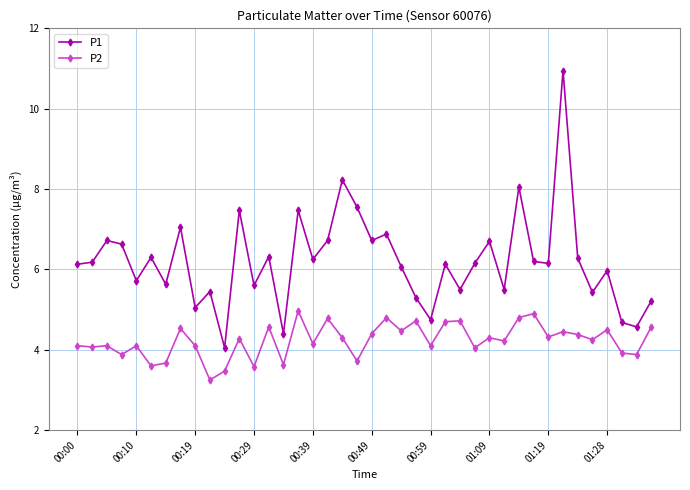

Which series has the widest spread of values?

P1